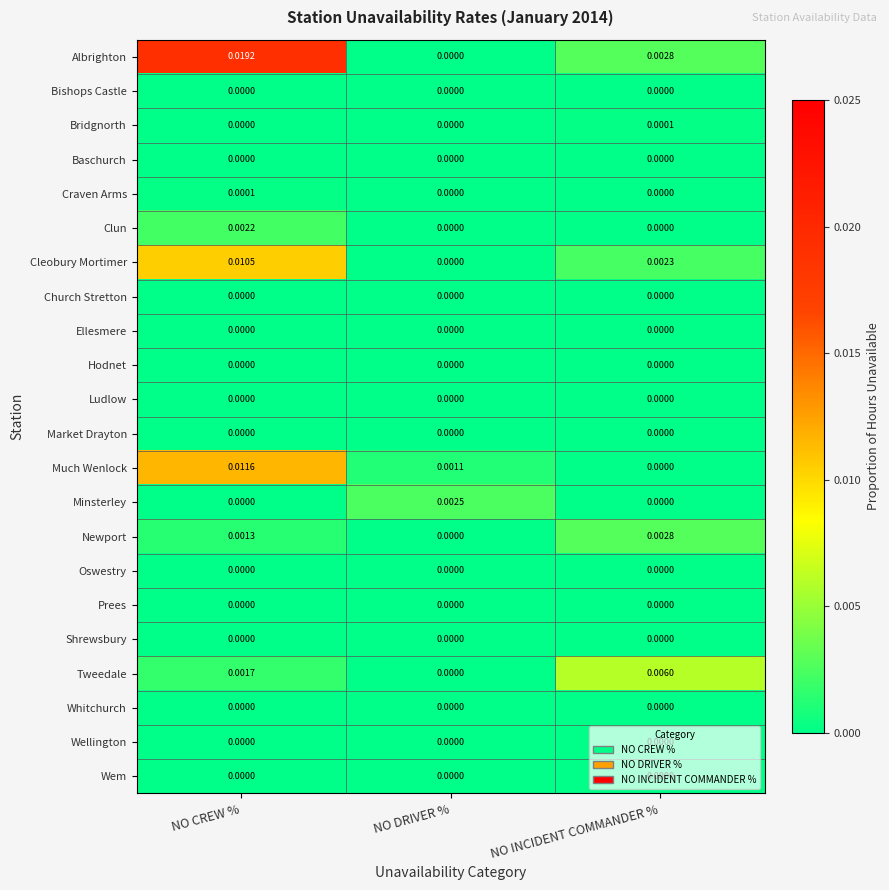

At which category is the sum across all series the highest?

NO CREW %